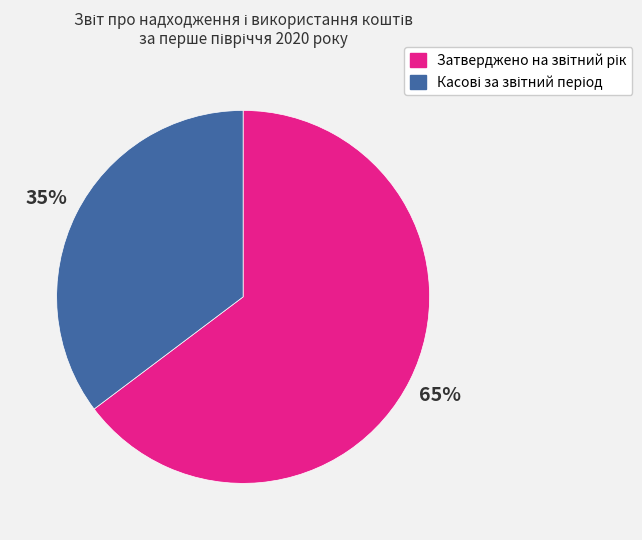

Does any single category account for the majority?

Yes